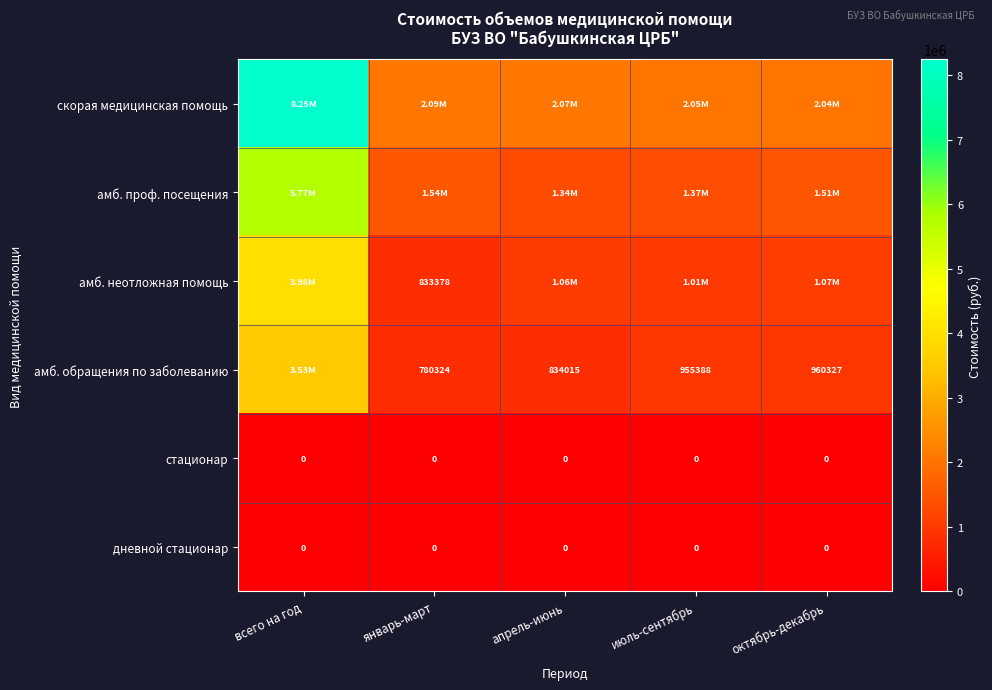

How many data points in амб. неотложная помощь are above 1059064?

3